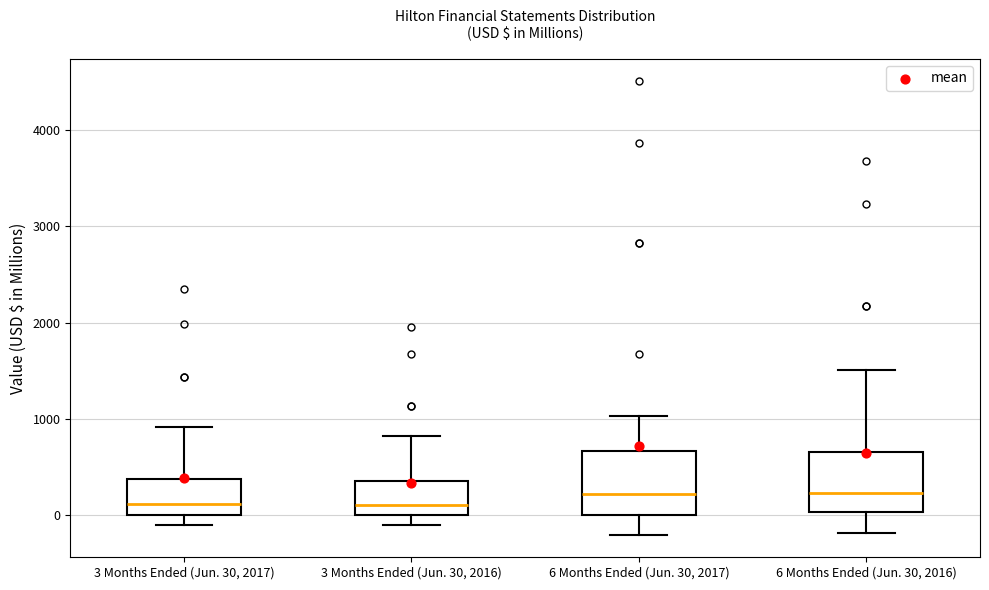

Reading left to right, transcribe this box plot: for each box, give where its median line is, the range the box spans, and where its two whiskers end, as read against the y-axis. The values are not printed on the chart, so give them approximately, as read against the axis.

3 Months Ended (Jun. 30, 2017): median 100, box 0 to 400, whiskers -100 to 900
3 Months Ended (Jun. 30, 2016): median 100, box 0 to 300, whiskers -100 to 800
6 Months Ended (Jun. 30, 2017): median 200, box 0 to 700, whiskers -200 to 1000
6 Months Ended (Jun. 30, 2016): median 200, box 0 to 700, whiskers -200 to 1500